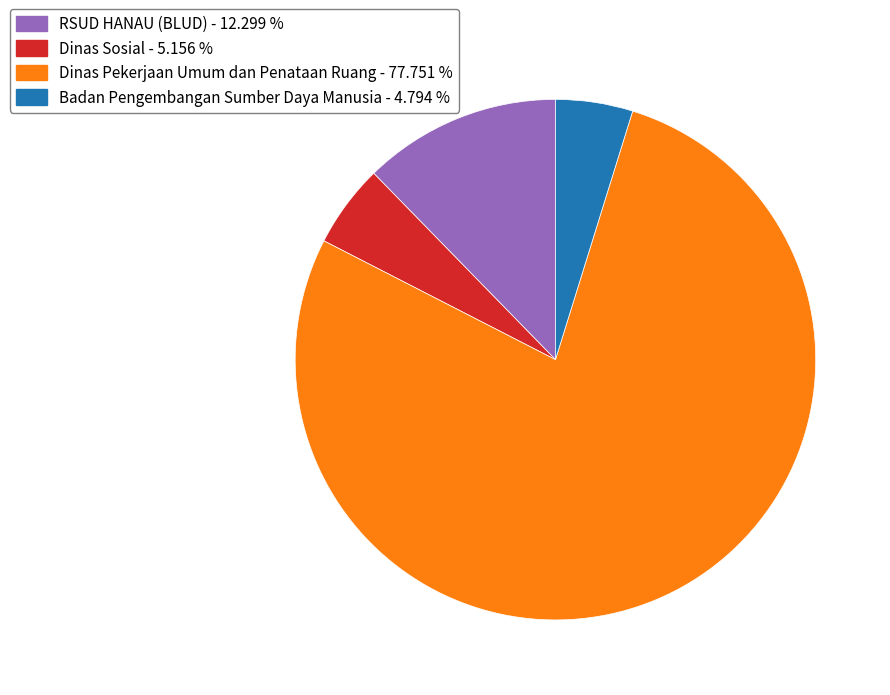

Does any single category account for the majority?

Yes